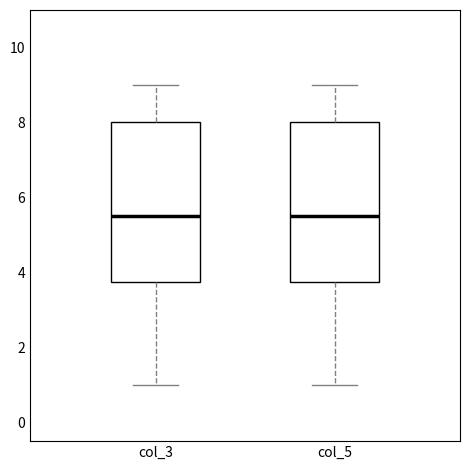

Reading left to right, transcribe this box plot: for each box, give where its median line is, the range the box spans, and where its two whiskers end, as read against the y-axis. The values are not printed on the chart, so give them approximately, as read against the axis.

col_3: median 5.6, box 3.8 to 8.0, whiskers 1.0 to 9.0
col_5: median 5.6, box 3.8 to 8.0, whiskers 1.0 to 9.0